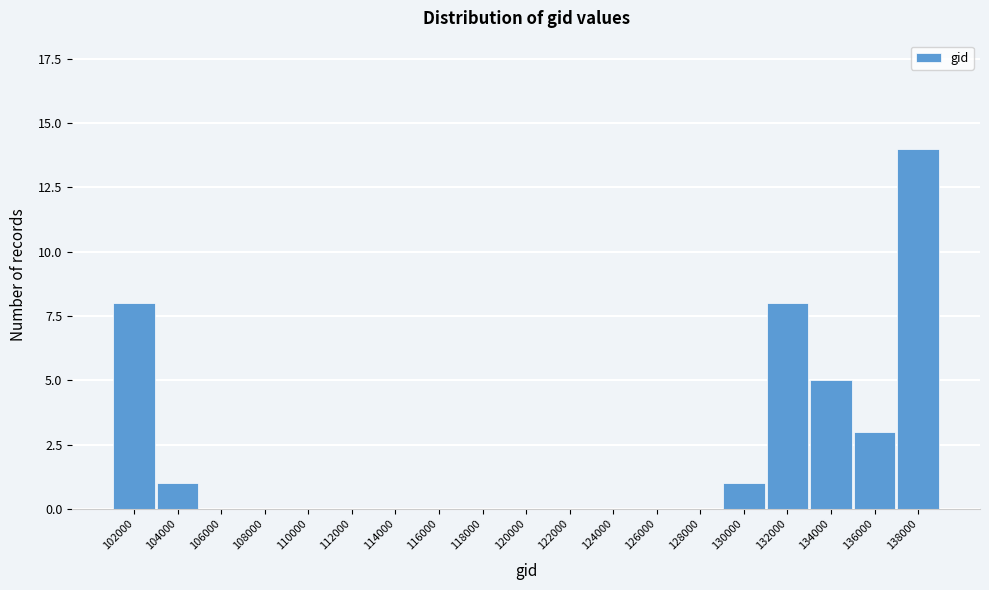

Reading left to right, extract all data points from this chart.

102000=8	104000=1	106000=0	108000=0	110000=0	112000=0	114000=0	116000=0	118000=0	120000=0	122000=0	124000=0	126000=0	128000=0	130000=1	132000=8	134000=5	136000=3	138000=14